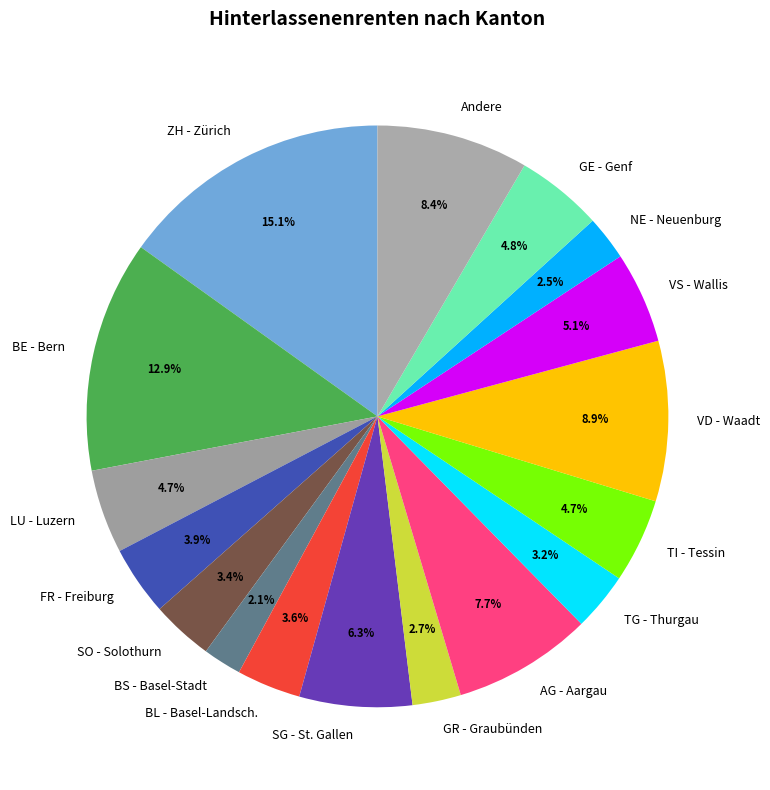

Which category has the biggest portion of the pie?

ZH - Zürich